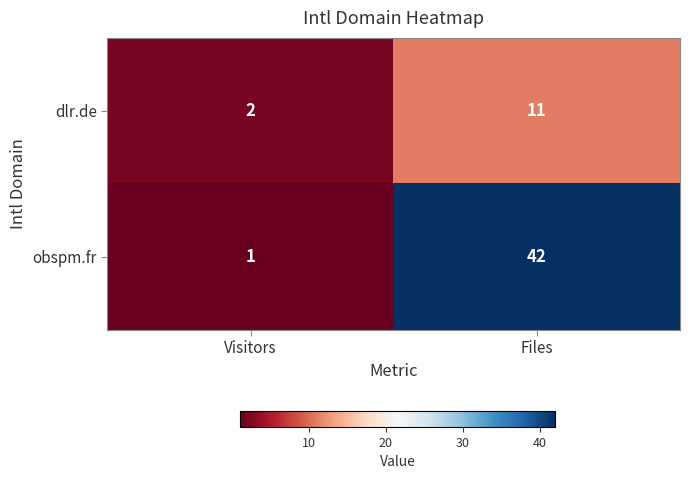

What is the difference between the highest and lowest values at Files?

31